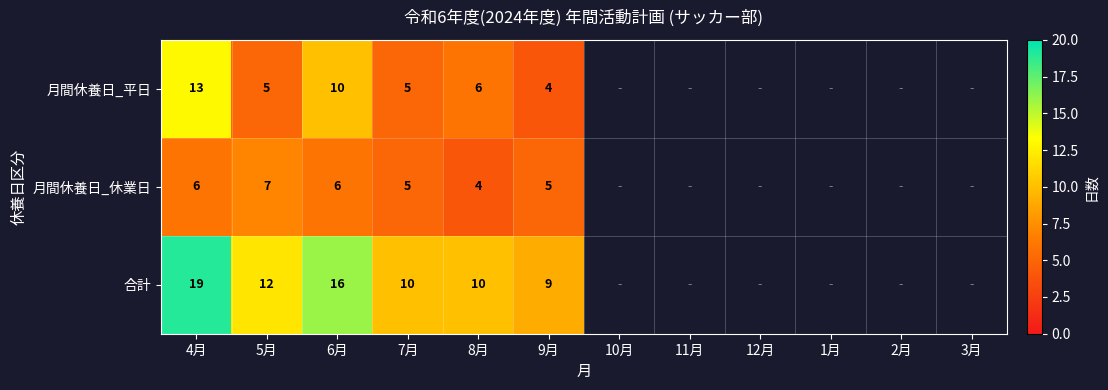

The 月間休養日_平日 series shows 4 at 9月. True or false?

True